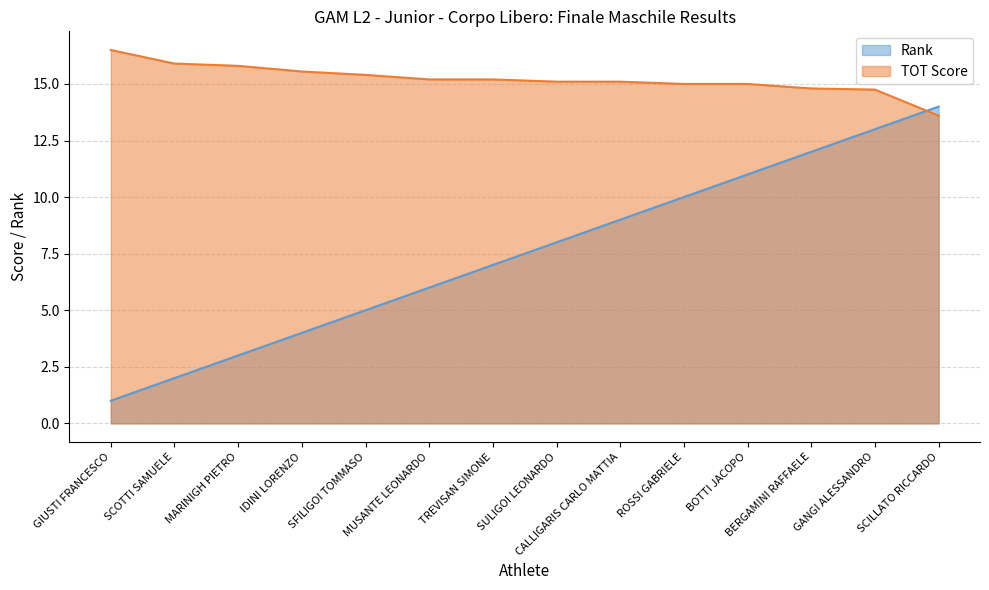

List the labels in order of TOT Score value, smallest first.

SCILLATO RICCARDO, GANGI ALESSANDRO, BERGAMINI RAFFAELE, ROSSI GABRIELE, BOTTI JACOPO, SULIGOI LEONARDO, CALLIGARIS CARLO MATTIA, MUSANTE LEONARDO, TREVISAN SIMONE, SFILIGOI TOMMASO, IDINI LORENZO, MARINIGH PIETRO, SCOTTI SAMUELE, GIUSTI FRANCESCO